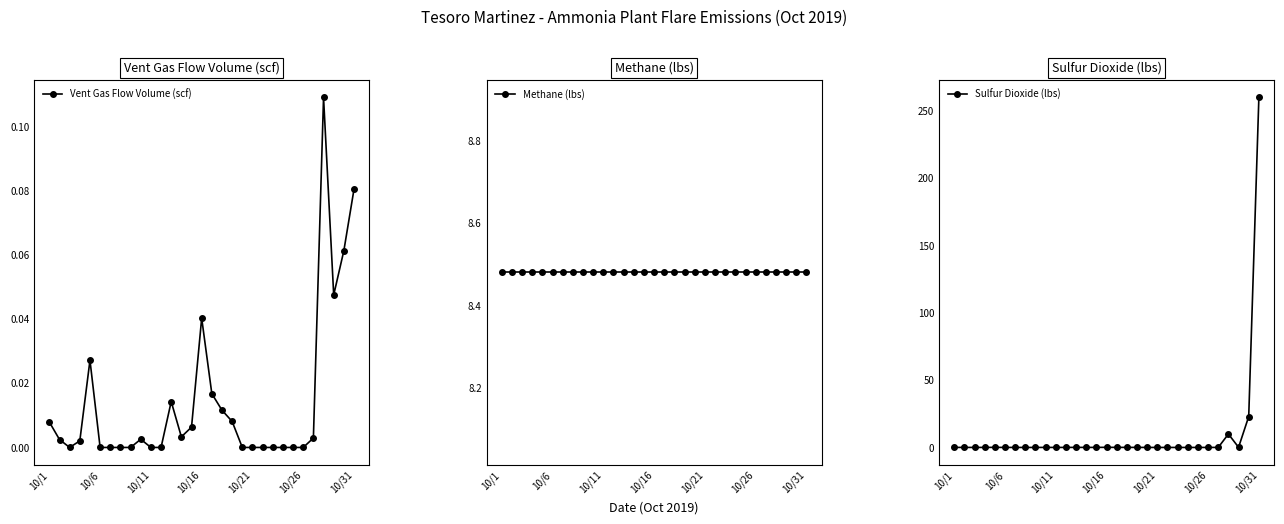

Reading left to right, transcribe all the data shown in this chart.

Vent Gas Flow Volume (scf): 0.0	0.0	0.0	0.0	0.0	0.0	0.0	0.0	0.0	0.0	0.0	0.0	0.0	0.0	0.0	0.0	0.0	0.0	0.0	0.0	0.0	0.0	0.0	0.0	0.0	0.0	0.0	0.1	0.0	0.1	0.1
Methane (lbs): 8.5	8.5	8.5	8.5	8.5	8.5	8.5	8.5	8.5	8.5	8.5	8.5	8.5	8.5	8.5	8.5	8.5	8.5	8.5	8.5	8.5	8.5	8.5	8.5	8.5	8.5	8.5	8.5	8.5	8.5	8.5
Sulfur Dioxide (lbs): 0.1	0.1	0.0	0.1	0.1	0.0	0.1	0.0	0.0	0.1	0.0	0.1	0.1	0.1	0.1	0.1	0.1	0.1	0.1	0.0	0.0	0.0	0.0	0.0	0.0	0.0	0.1	10.0	0.1	23.0	260.0